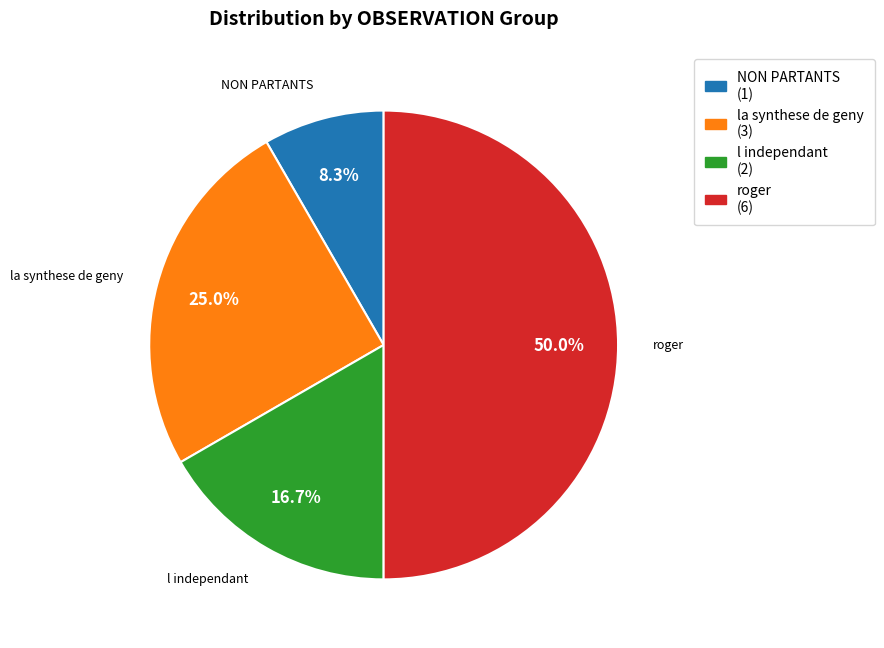

How many slices are in this pie chart?

4